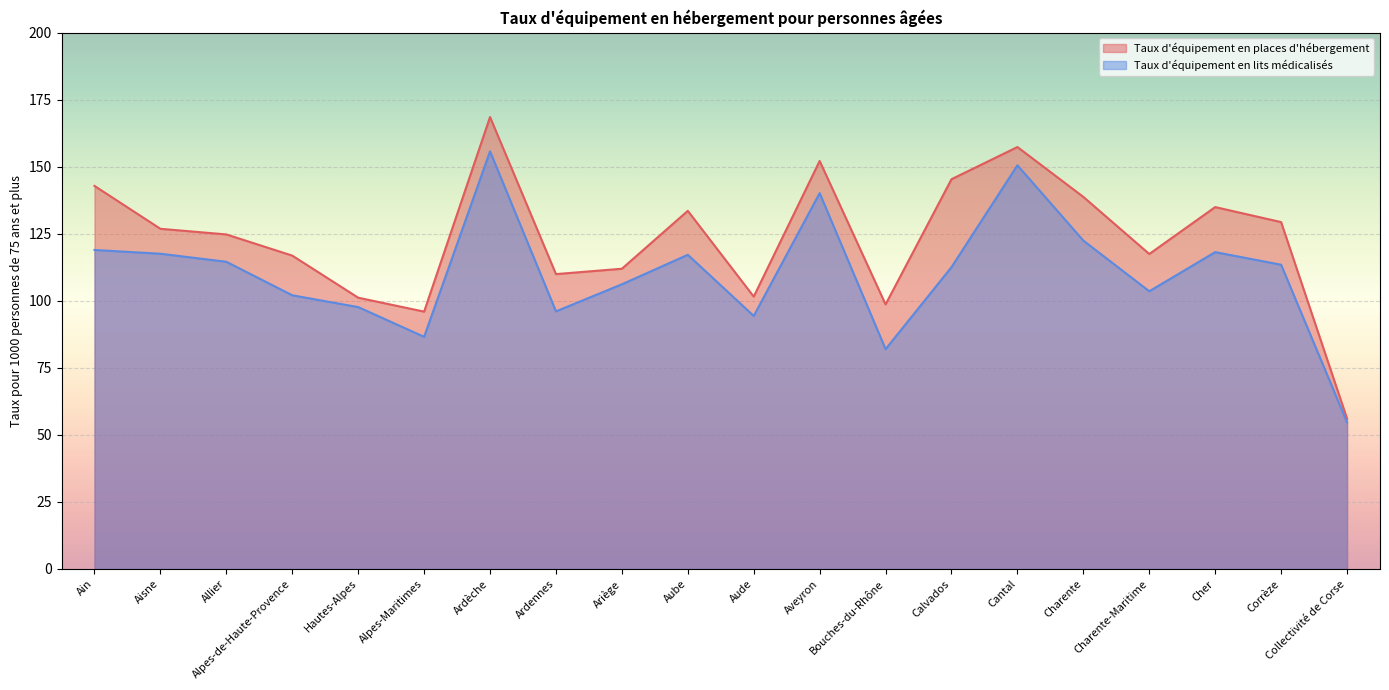

What value does the Taux d'équipement en places d'hébergement series have at Ariège?

112.0